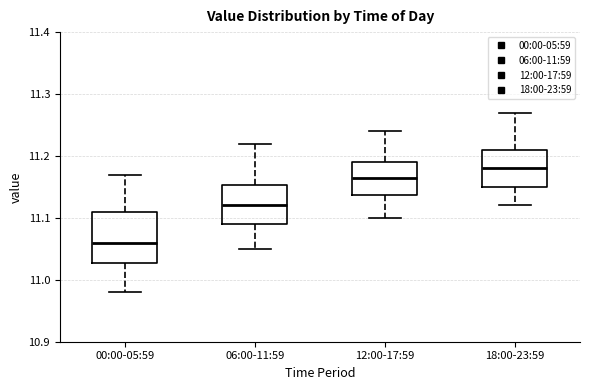

Where is the lower edge of the box for 12:00-17:59 on the y-axis? The values are not printed on the chart, so give them approximately, as read against the axis.

11.14